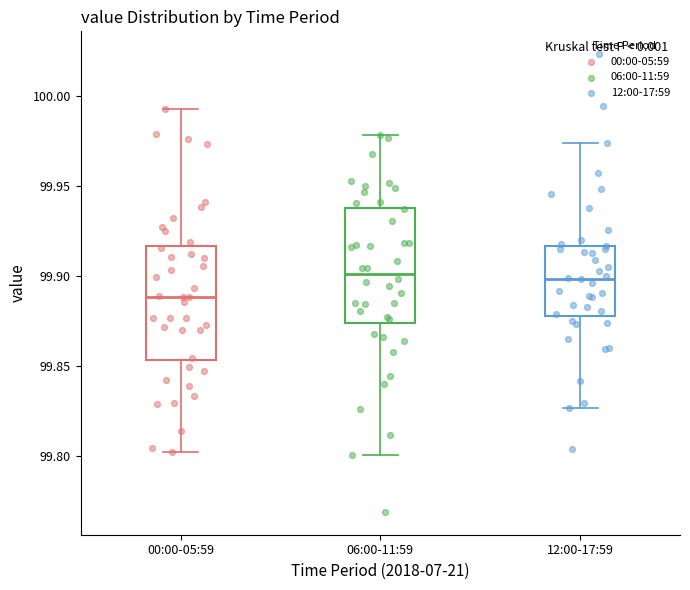

Reading left to right, transcribe this box plot: for each box, give where its median line is, the range the box spans, and where its two whiskers end, as read against the y-axis. The values are not printed on the chart, so give them approximately, as read against the axis.

00:00-05:59: median 99.890, box 99.855 to 99.915, whiskers 99.800 to 99.995
06:00-11:59: median 99.900, box 99.875 to 99.940, whiskers 99.800 to 99.980
12:00-17:59: median 99.900, box 99.880 to 99.915, whiskers 99.825 to 99.975